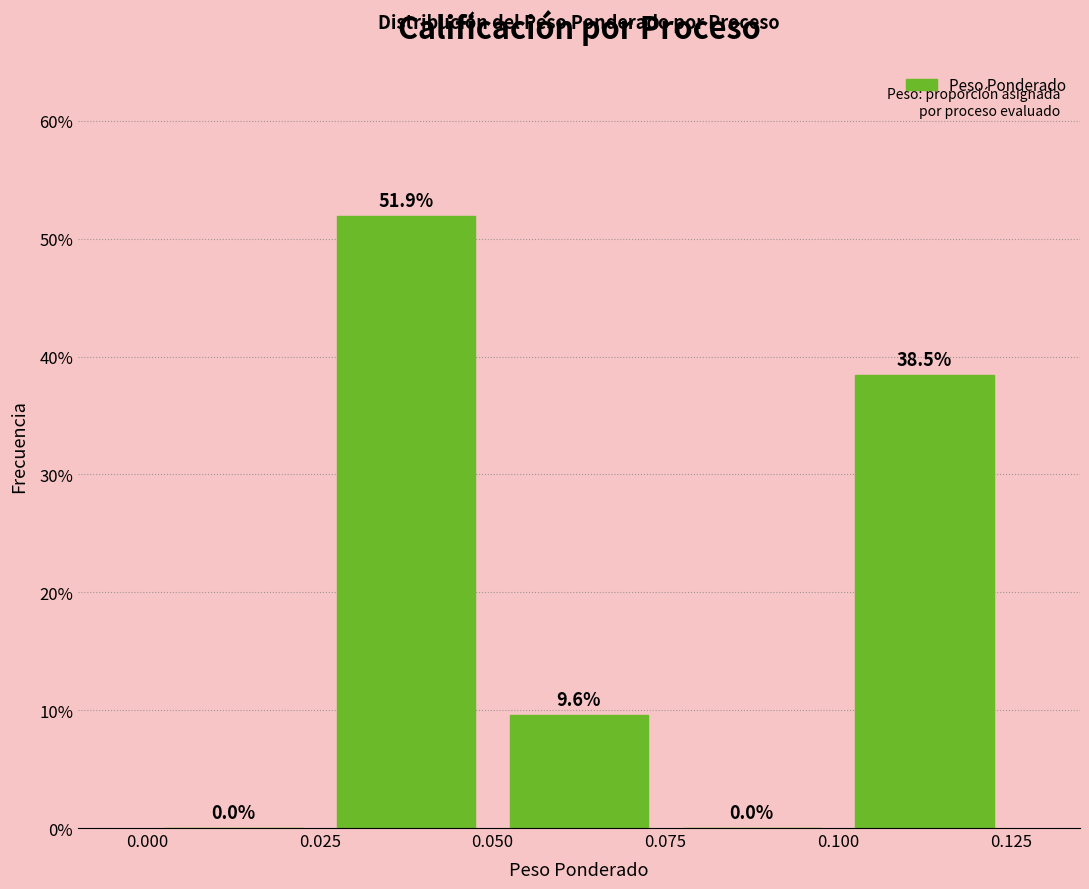

What is the height of the bar covering 0.025 to 0.050 on the x-axis?

51.9